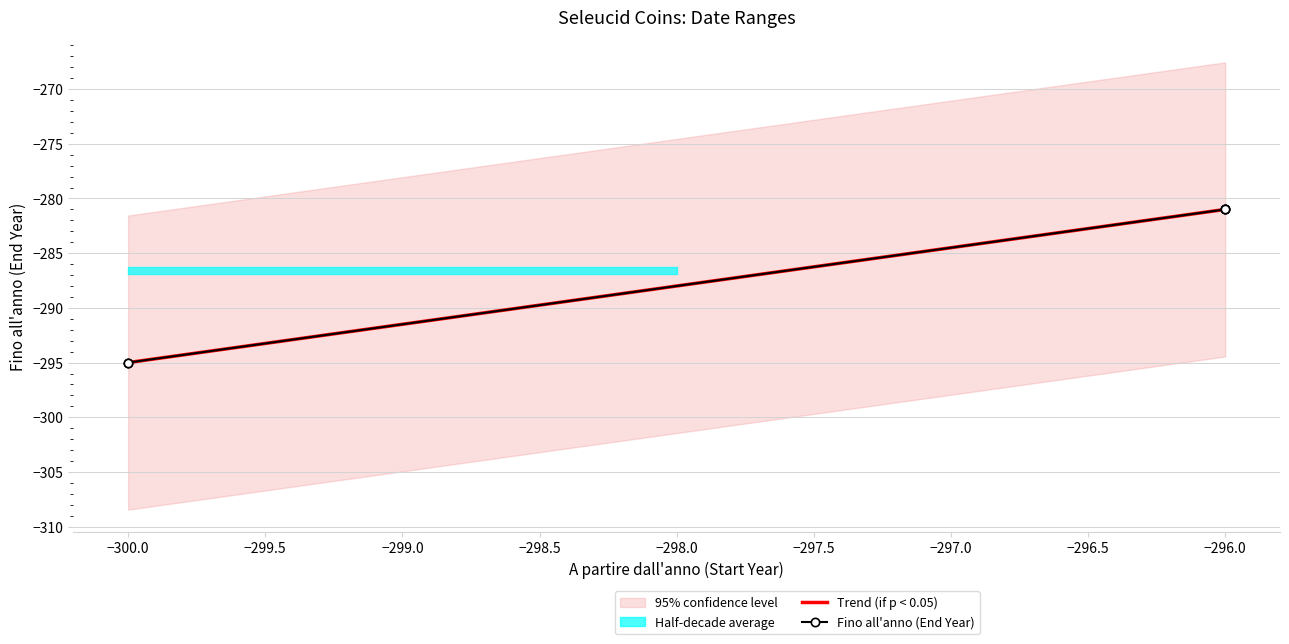

What is the highest value of the A partire dall'anno series?

-296